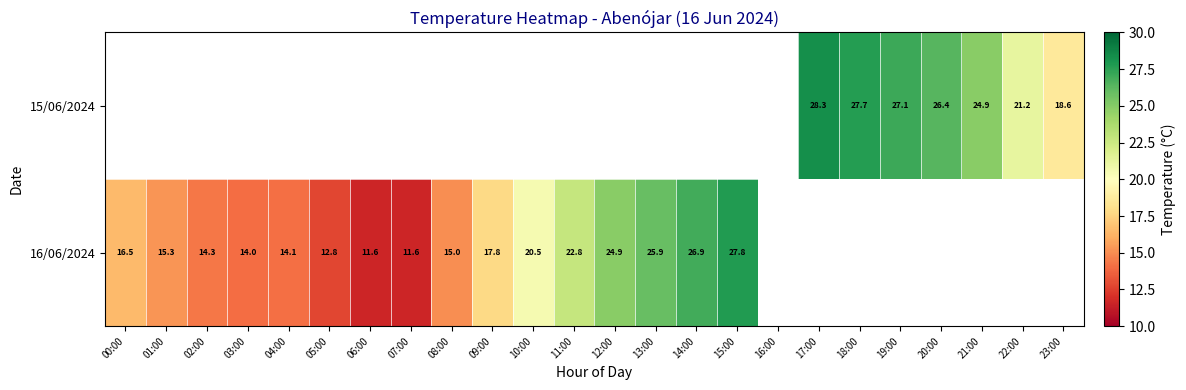

Is it true that 16/06/2024 equals 14.0 at 03:00?

True